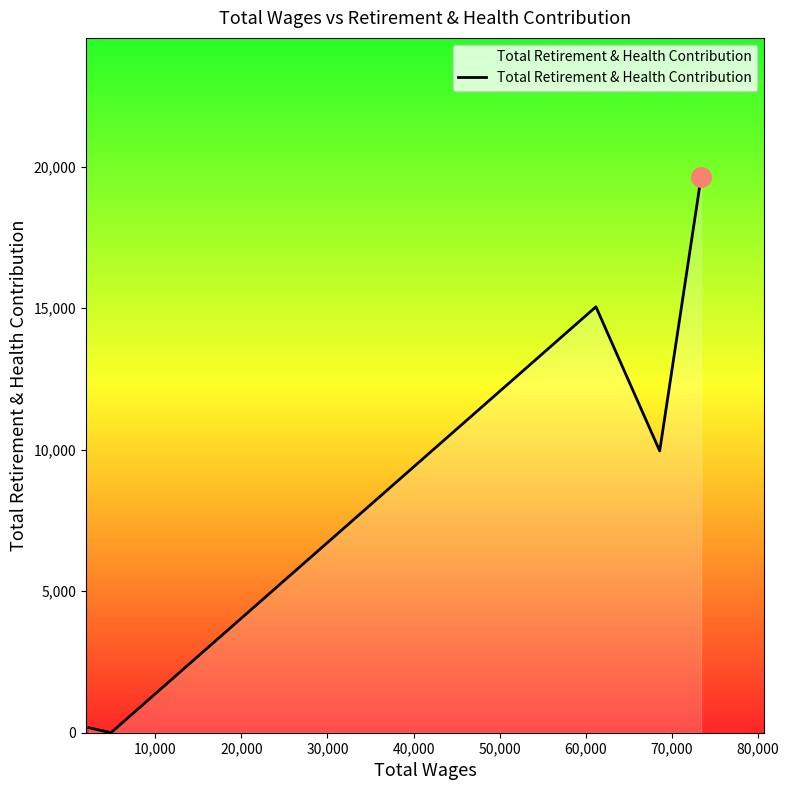

True or false: the data has more than 0 interior local peaks.

True